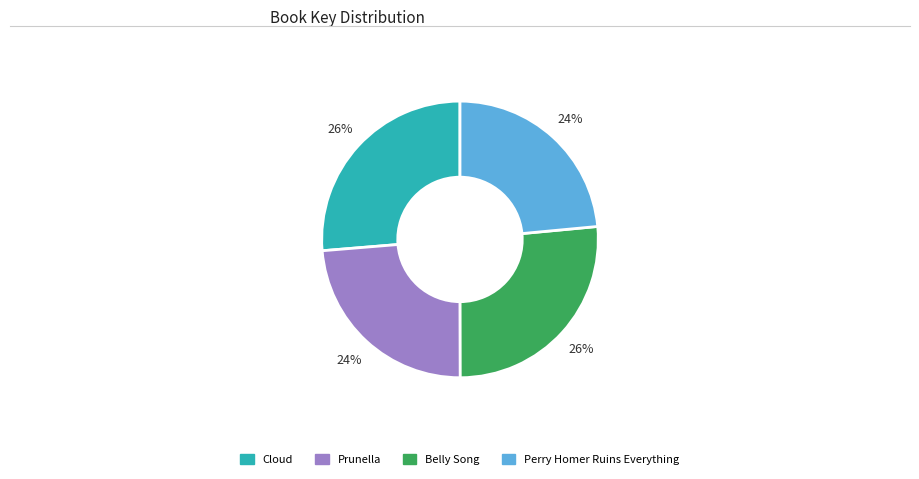

Is there a majority slice in this chart?

No